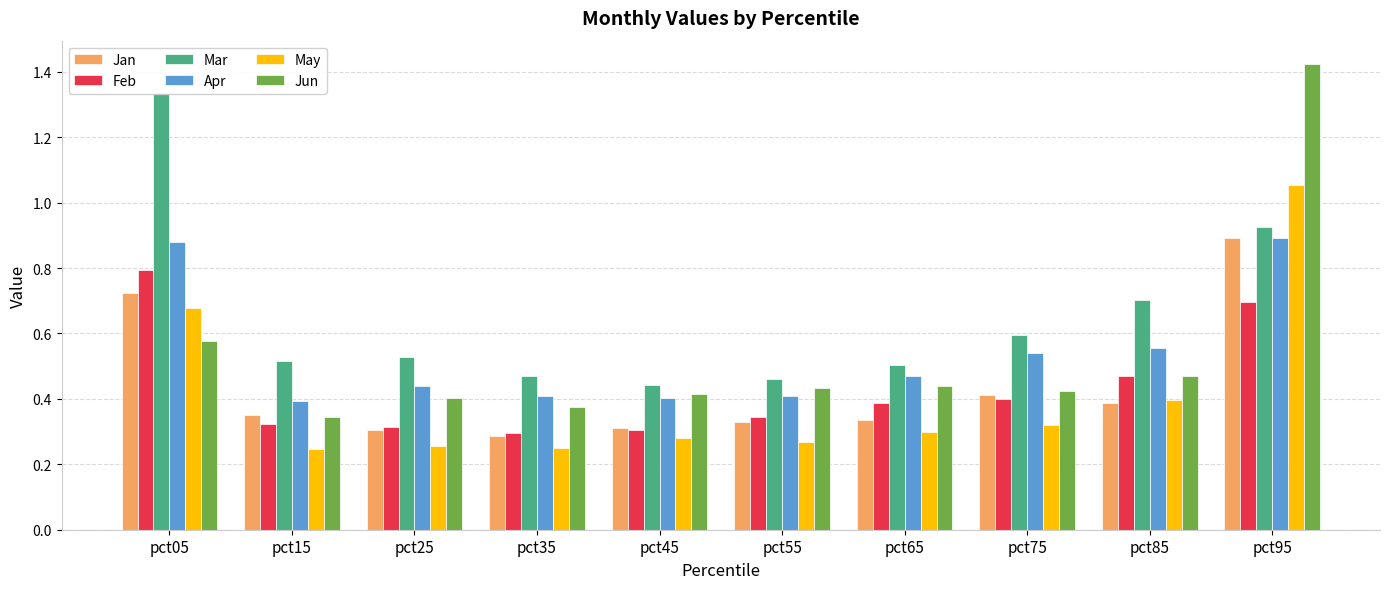

What is the difference between the second highest and minimum values in the Feb series?

0.4